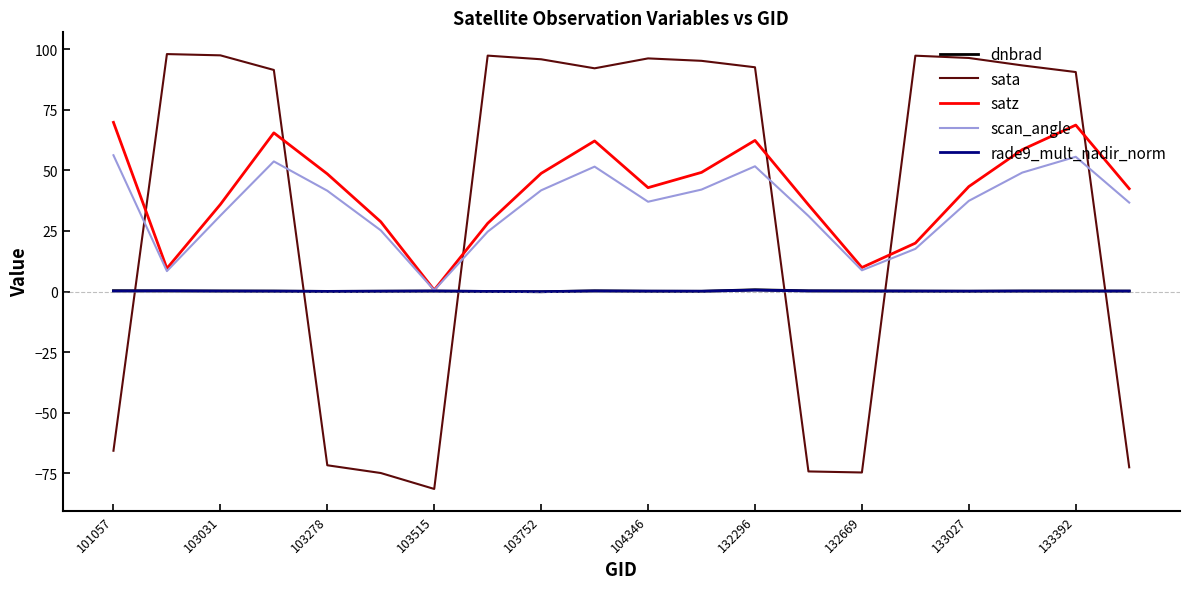

Which series ends up on top after the final intersection of sata and dnbrad?

dnbrad